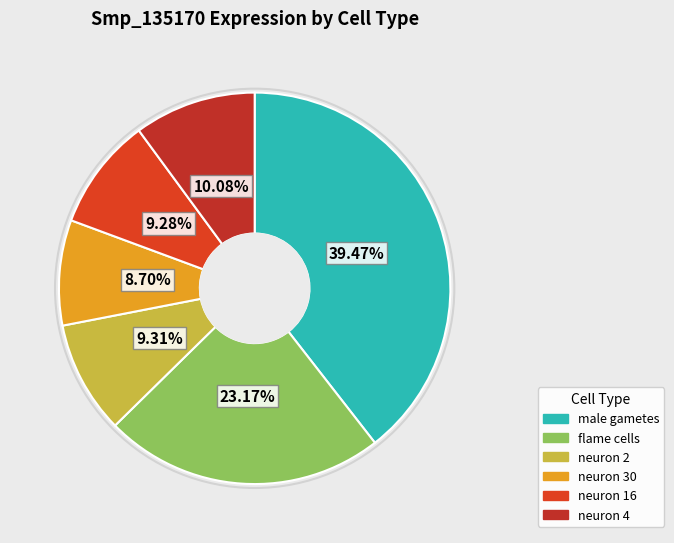

What percentage is NOT represented by neuron 30?

91.3%